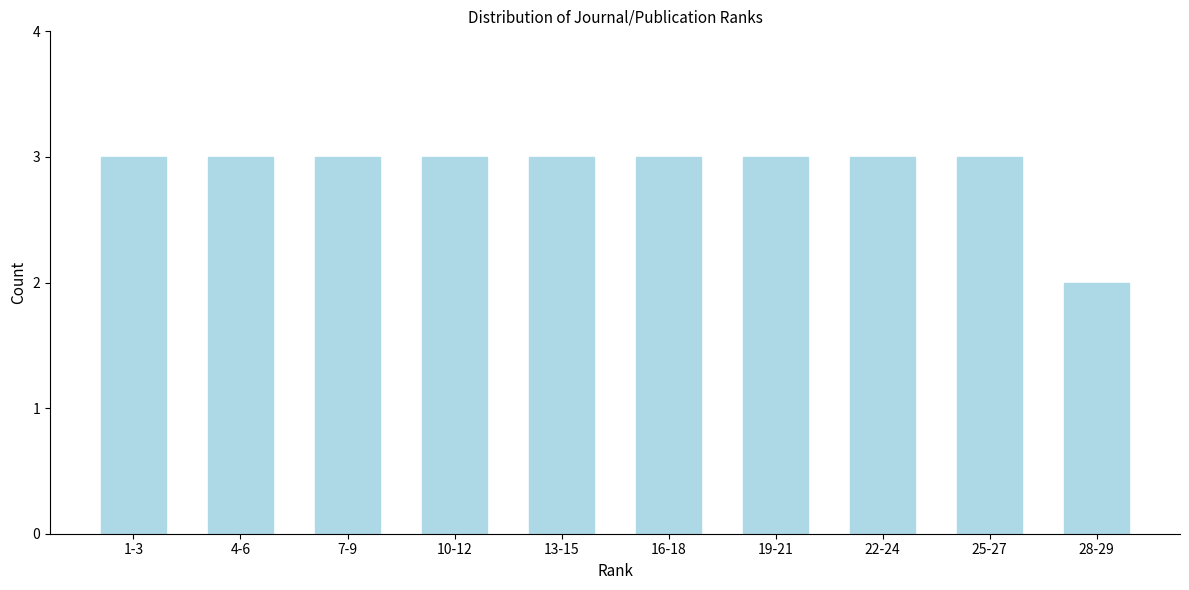

Reading right to left, list all the values displayed in this chart.

28-29=2	25-27=3	22-24=3	19-21=3	16-18=3	13-15=3	10-12=3	7-9=3	4-6=3	1-3=3